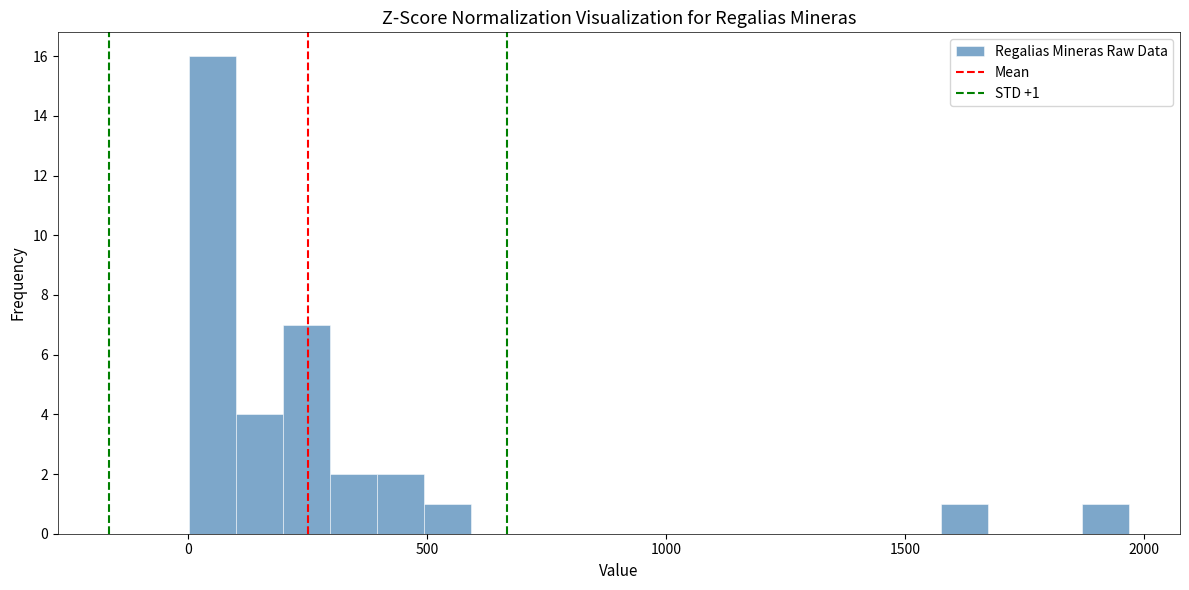

Around what value on the x-axis is the tallest bar? Give the approximate position of its centre, as read against the axis.

50